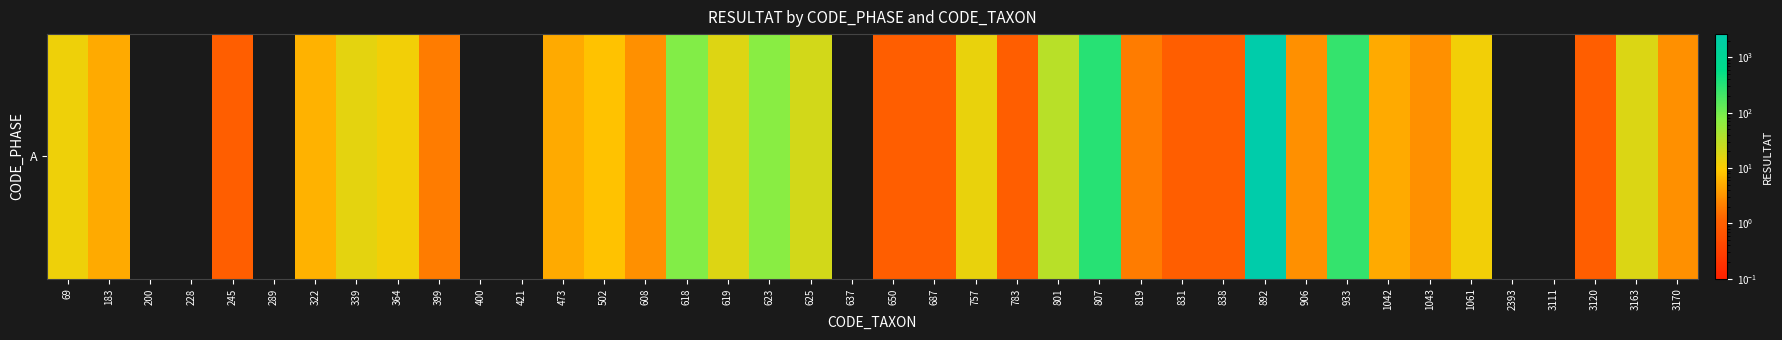

Which has a higher value, 69 or 801?

801